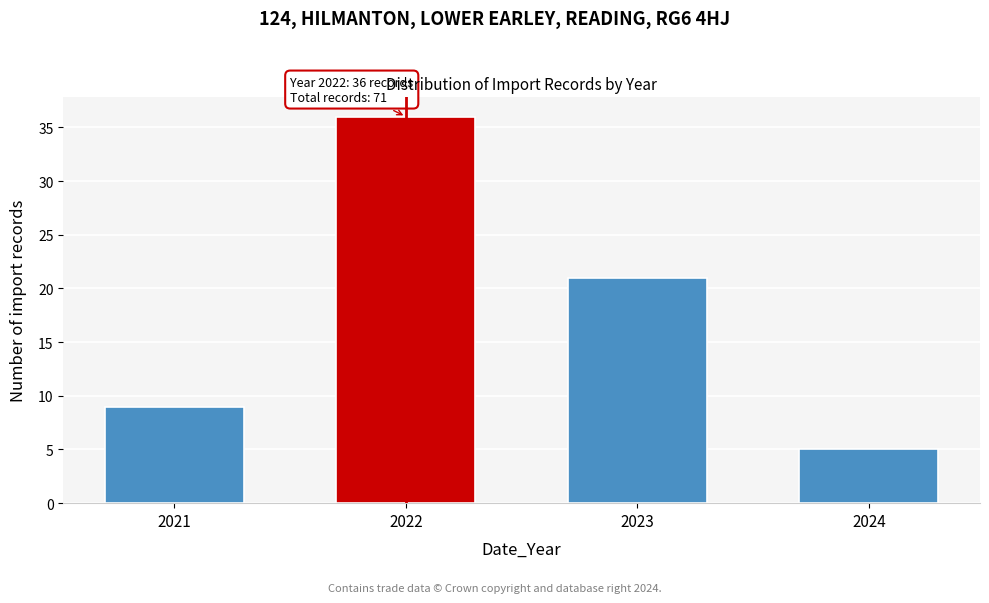

Reading right to left, transcribe all the data shown in this chart.

5	21	36	9